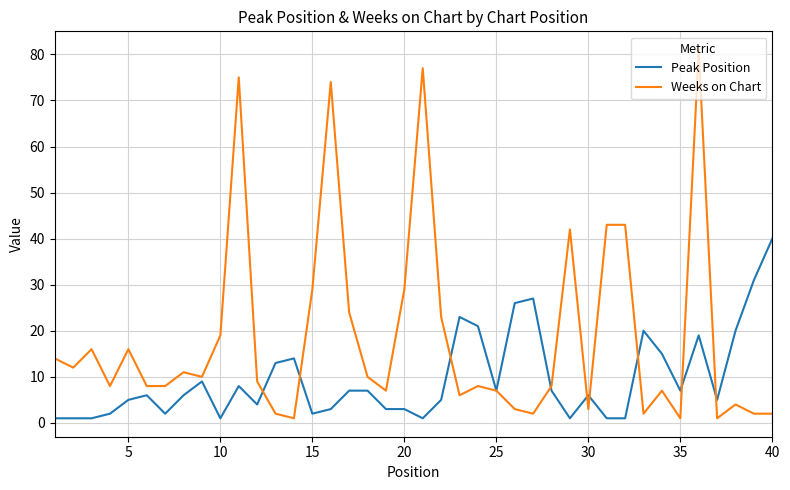

What is the highest value of the Weeks on Chart series?

81